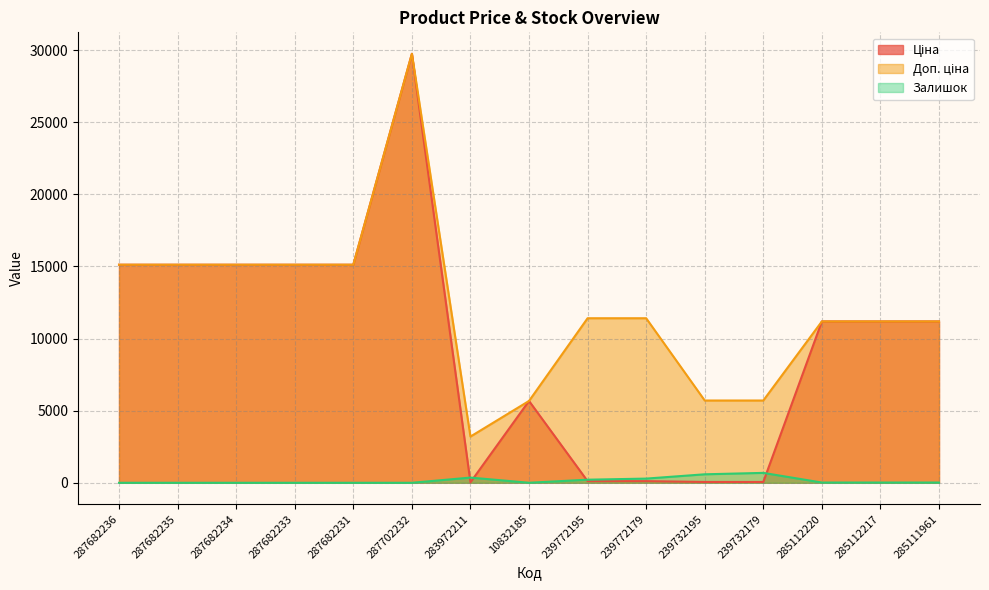

At which label does Доп. ціна reach its minimum?

283972211